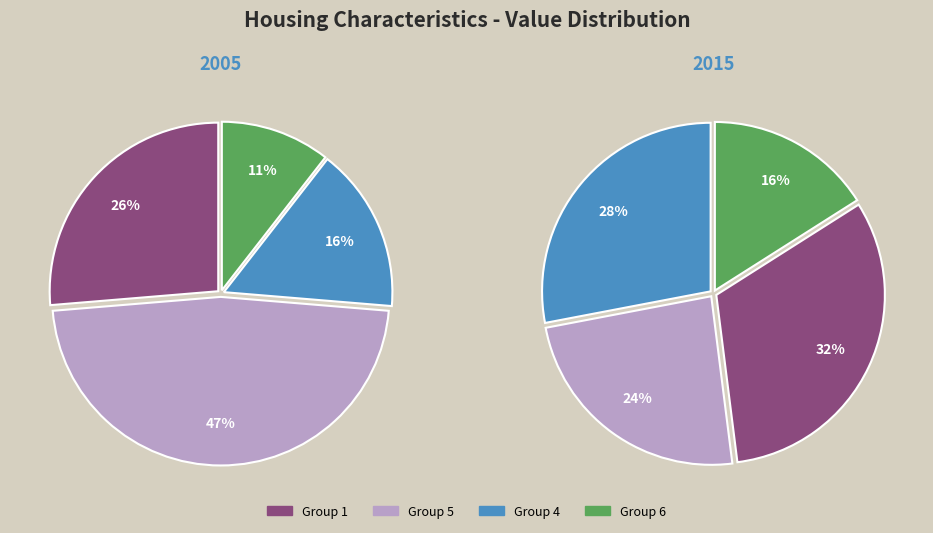

The 2 slice represents 28% of the pie. True or false?

False